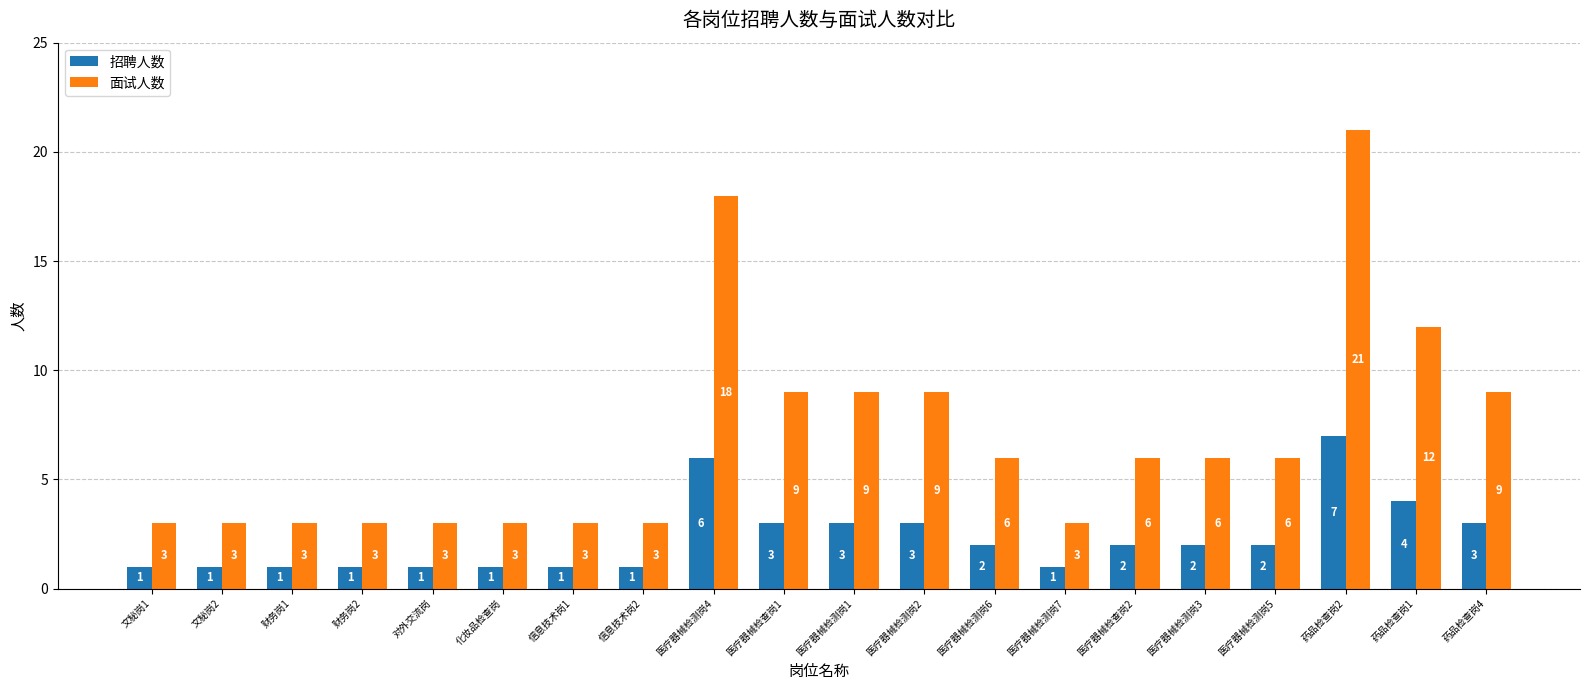

List the series in order of their peak value, lowest first.

招聘人数, 面试人数